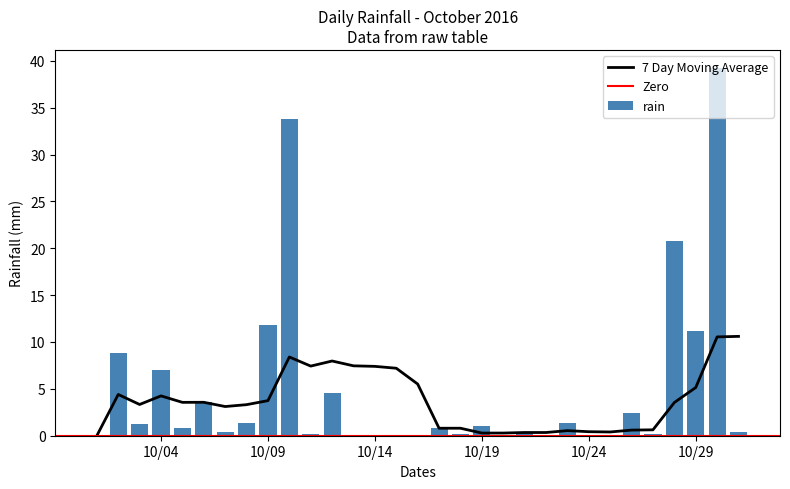

What is the sum of all rain values?

151.6